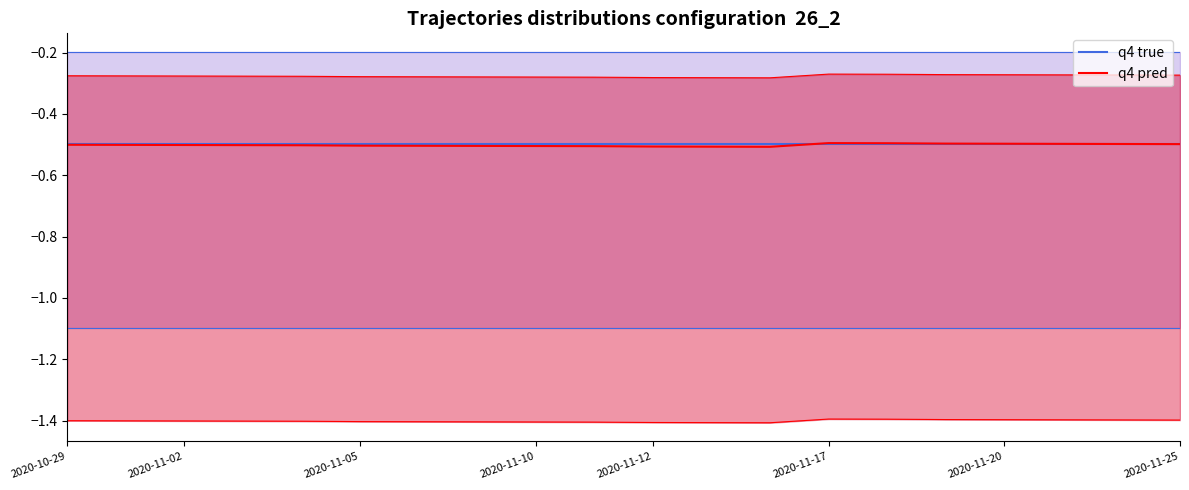

How many lines are shown in the chart?

2